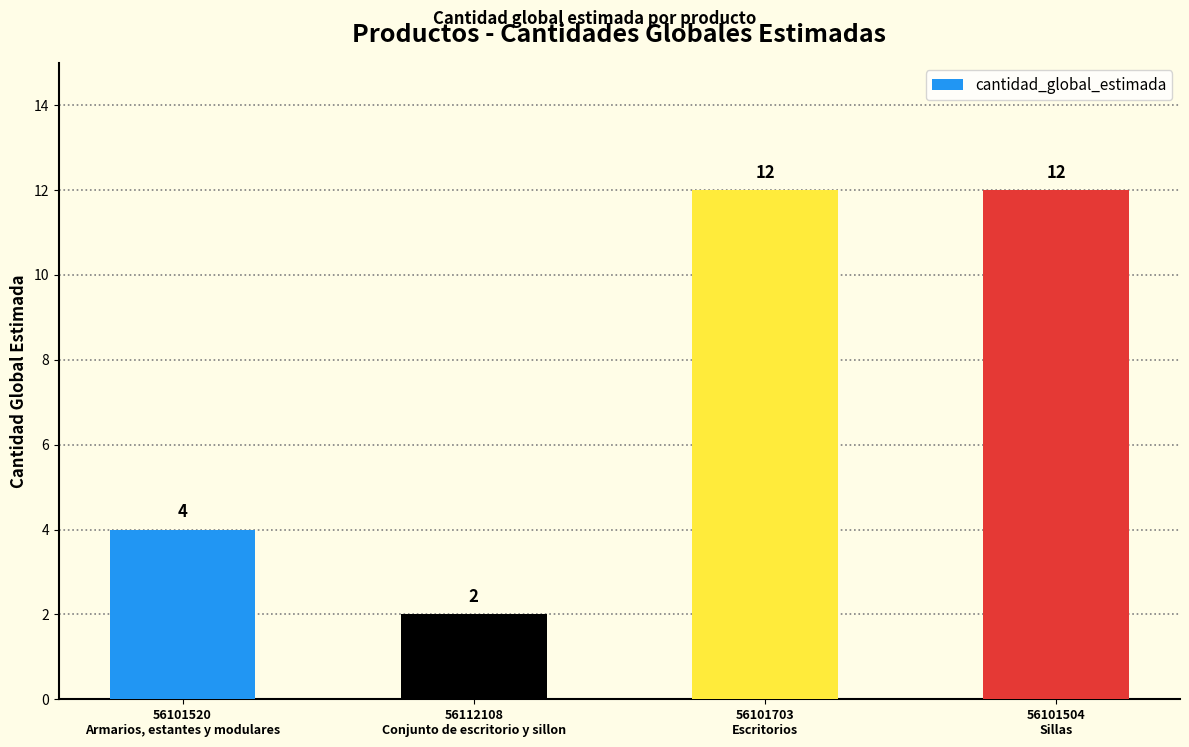

Approximately how many times larger is the value at 56112108
Conjunto de escritorio y sillon compared to 56101703
Escritorios?

0.2